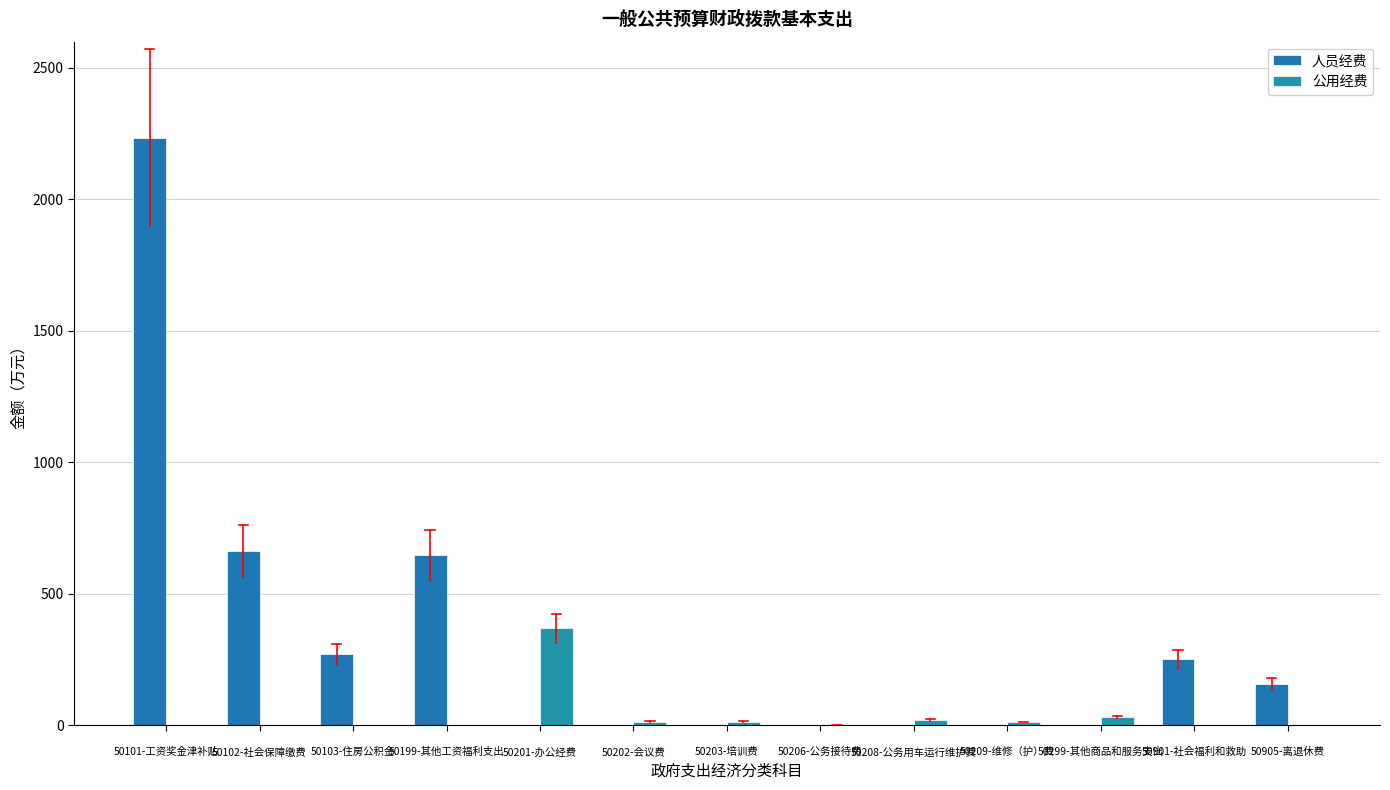

What are all the series names shown in the legend?

人员经费, 公用经费